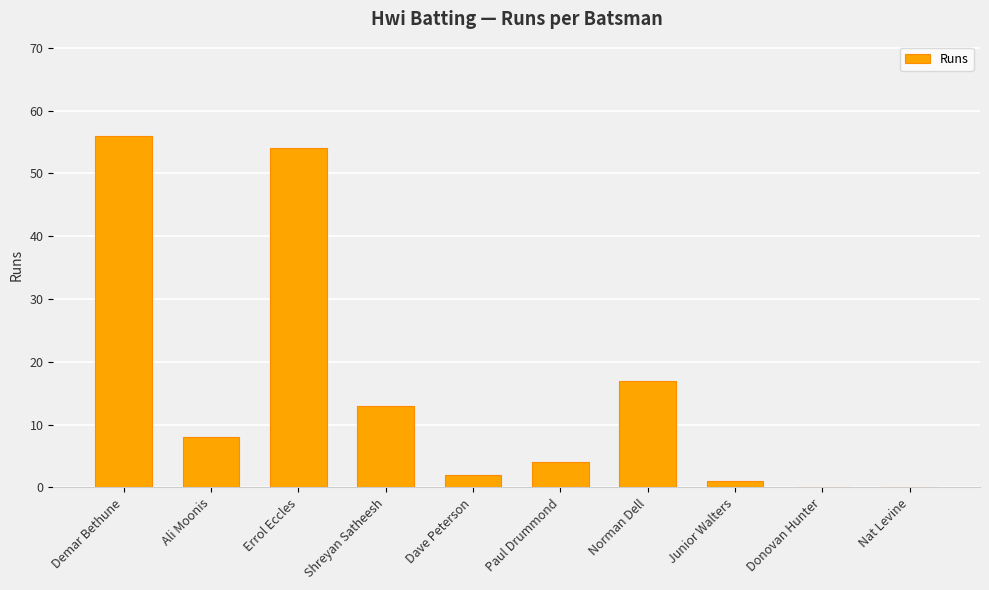

Between Donovan Hunter and Errol Eccles, which is larger?

Errol Eccles